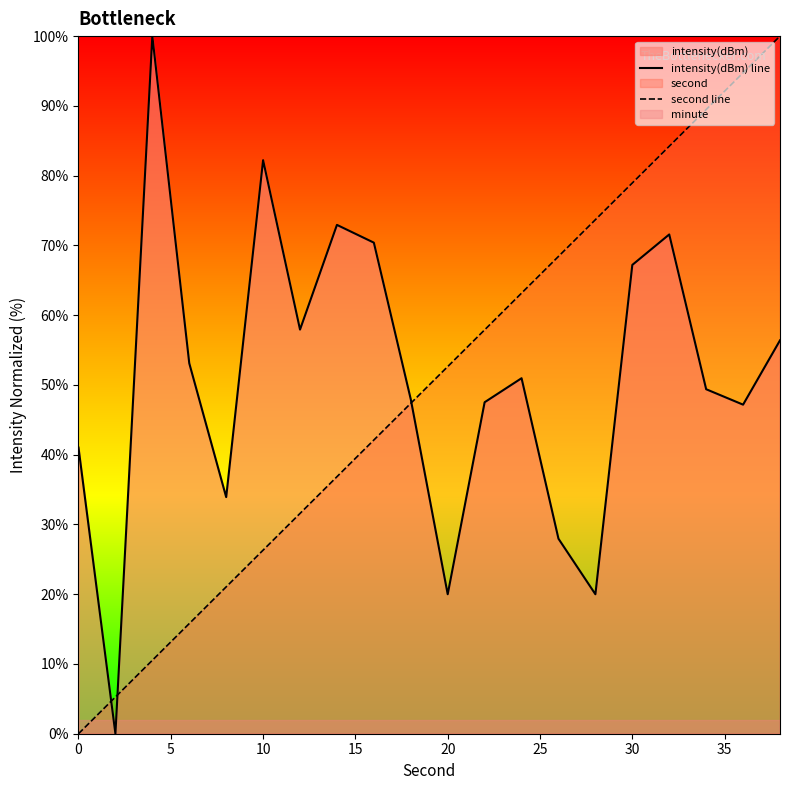

True or false: second line and intensity(dBm) line intersect in this chart.

True